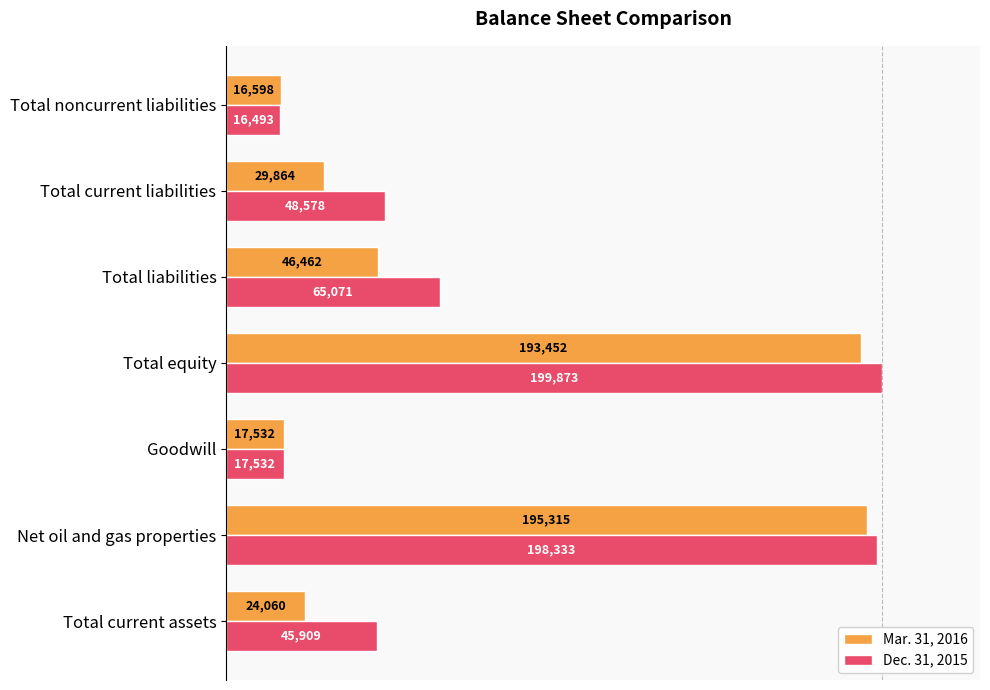

What are all the series names shown in the legend?

Mar. 31, 2016, Dec. 31, 2015